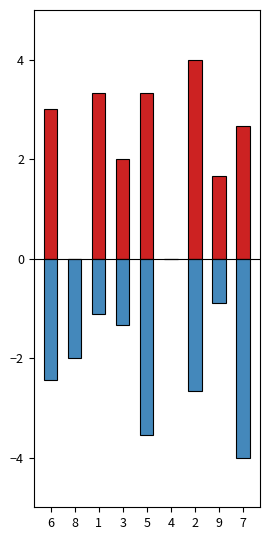

Reading left to right, list all the values displayed in this chart.

col_7/col_4/col_8: 3.0	0.0	3.3	2.0	3.3	0.0	4.0	1.7	2.7
col_9/col_3/col_6: -2.4	-2.0	-1.1	-1.3	-3.6	0.0	-2.7	-0.9	-4.0